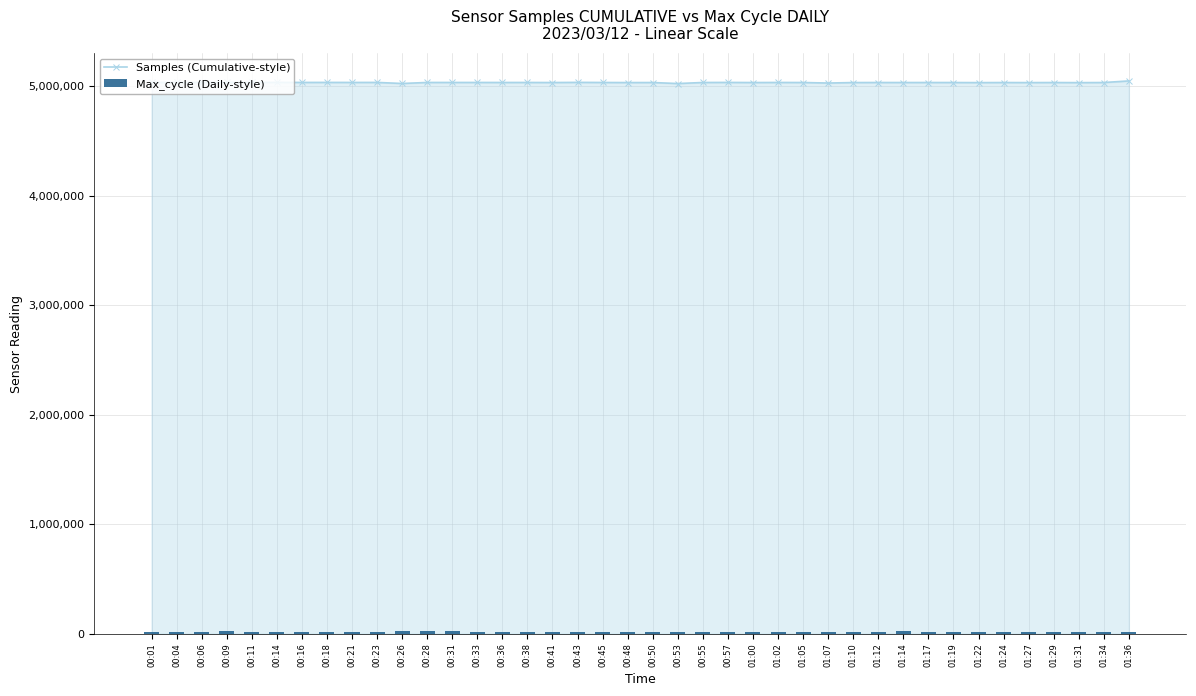

Reading left to right, what are all the values shown in this chart?

Samples (Cumulative-style): 00:01=5032697	00:04=5033467	00:06=5032766	00:09=5032834	00:11=5032368	00:14=5033269	00:16=5032832	00:18=5032964	00:21=5032627	00:23=5032820	00:26=5023210	00:28=5032535	00:31=5032521	00:33=5032538	00:36=5032333	00:38=5032468	00:41=5031842	00:43=5033317	00:45=5032375	00:48=5031597	00:50=5031937	00:53=5022710	00:55=5032269	00:57=5032913	01:00=5031802	01:02=5032561	01:05=5032046	01:07=5027267	01:10=5031696	01:12=5032138	01:14=5032012	01:17=5032169	01:19=5031946	01:22=5031158	01:24=5031952	01:27=5031283	01:29=5031970	01:31=5030952	01:34=5031973	01:36=5046546
Max_cycle (Daily-style): 00:01=20033	00:04=20094	00:06=20056	00:09=20374	00:11=20040	00:14=20029	00:16=20037	00:18=20126	00:21=20040	00:23=20041	00:26=20493	00:28=20422	00:31=20457	00:33=20123	00:36=20040	00:38=20106	00:41=20035	00:43=20074	00:45=20116	00:48=20037	00:50=20037	00:53=20265	00:55=20029	00:57=20037	01:00=20072	01:02=20029	01:05=20025	01:07=20132	01:10=20032	01:12=20029	01:14=20765	01:17=20033	01:19=20057	01:22=20036	01:24=20037	01:27=20058	01:29=20252	01:31=20119	01:34=20039	01:36=20142